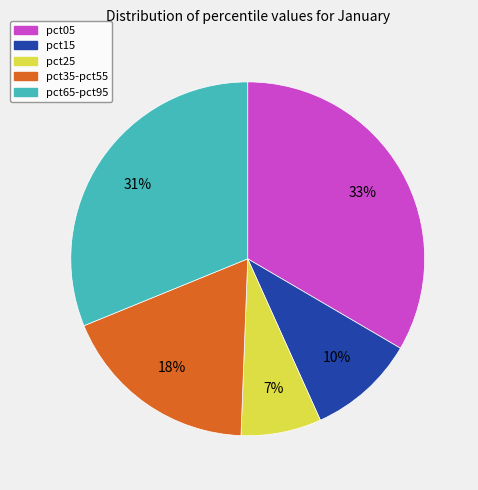

To the nearest percent, what percentage of the pie is pct35-pct55?

18%